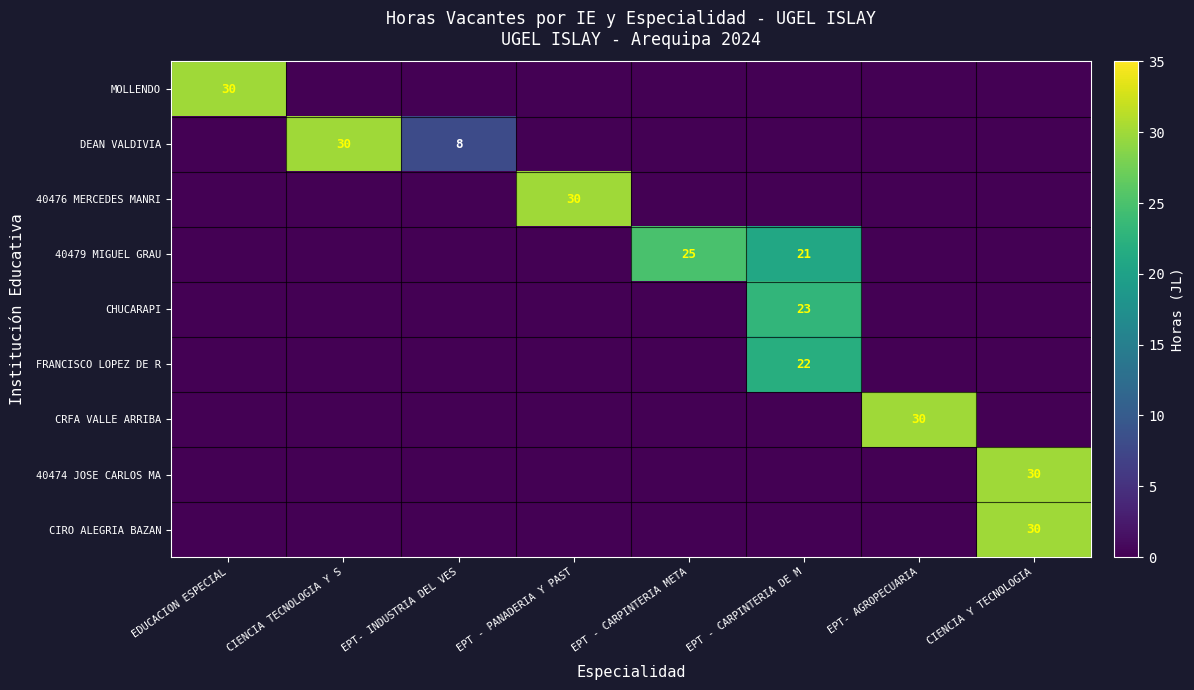

Is the value of CRFA VALLE ARRIBA at EPT - PANADERIA Y PAST greater than the value of 40474 JOSE CARLOS MA at EPT - CARPINTERIA DE M?

No